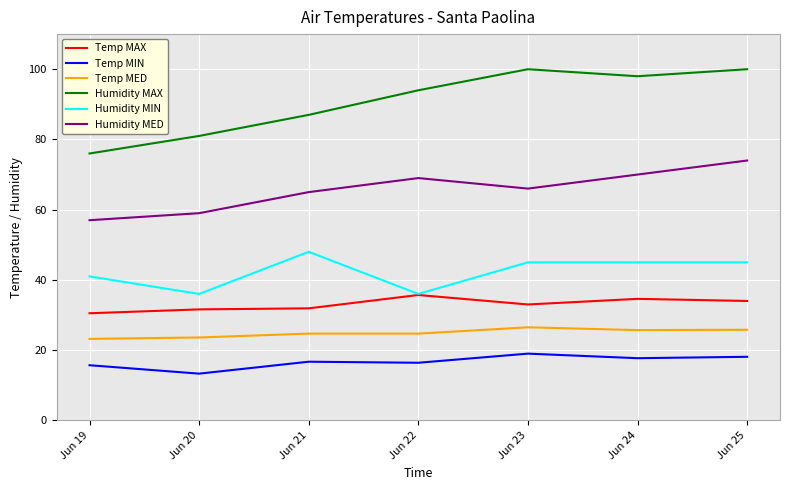

What is the sum of the Humidity MED values at Jun 24 and Jun 20?

129.0